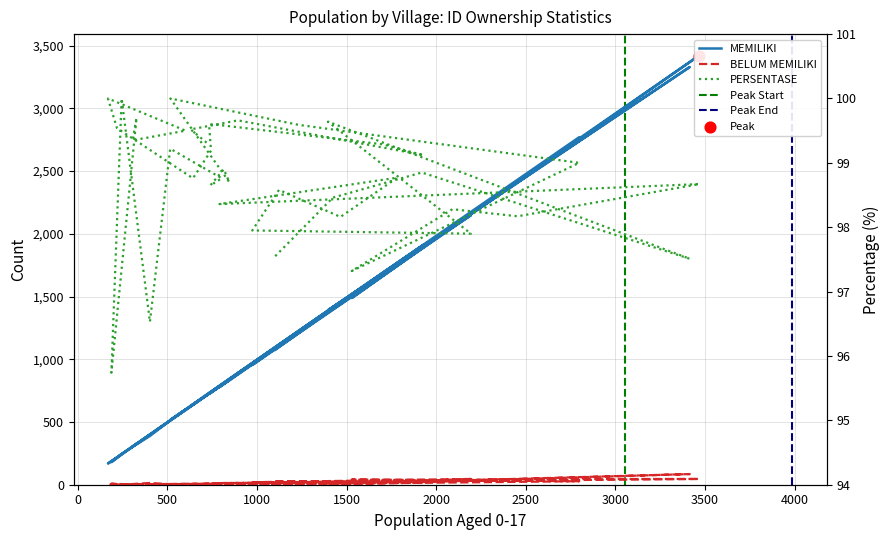

What are all the series names shown in the legend?

MEMILIKI, BELUM MEMILIKI, PERSENTASE